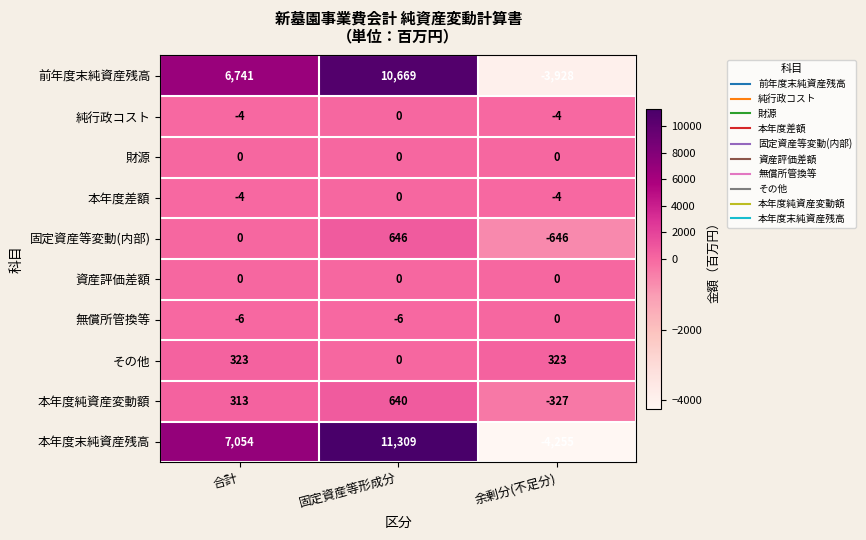

Count the 固定資産等変動(内部) values in the range -646 to 646.

3